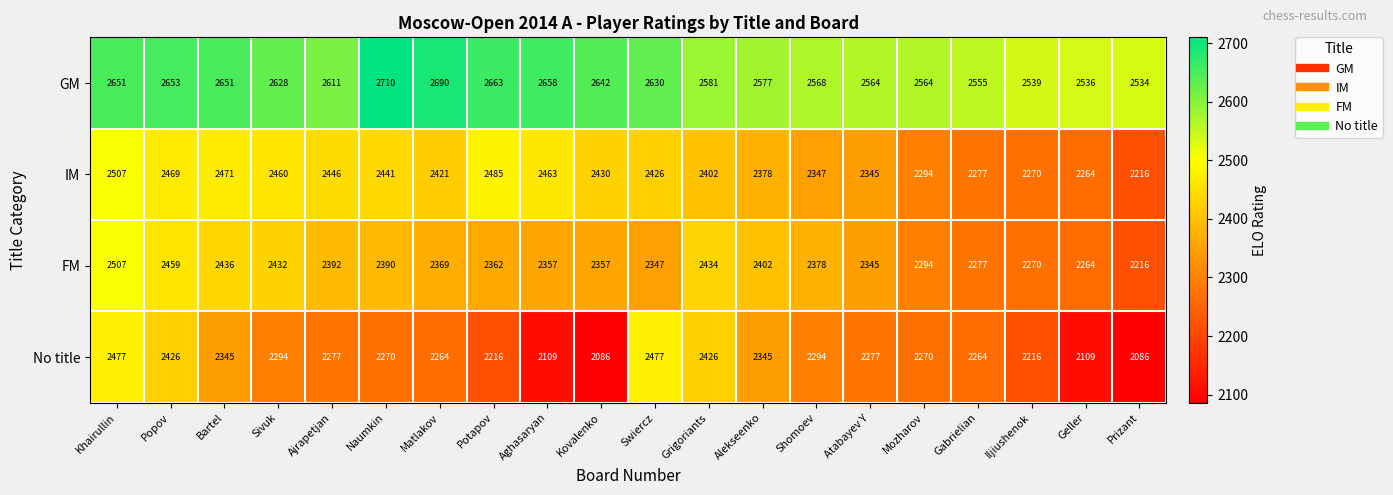

What is the average value of the FM series?

2364